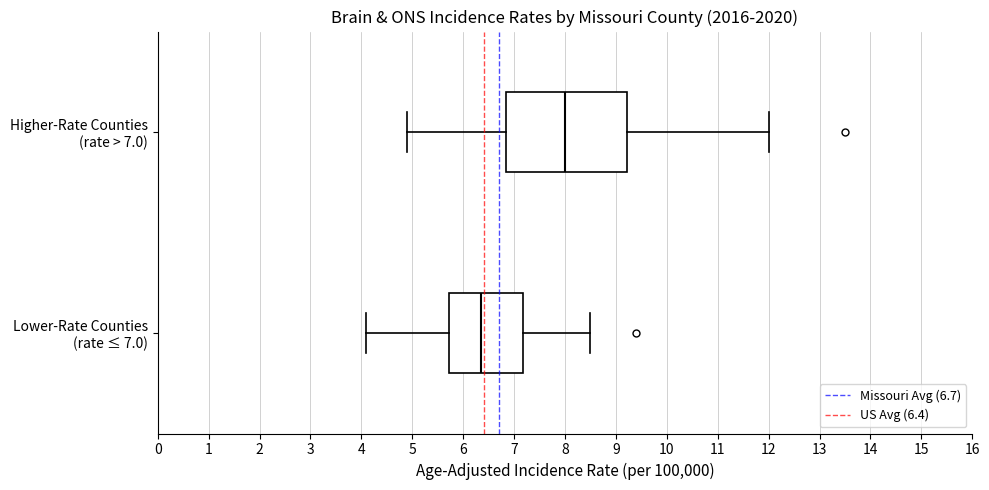

Reading bottom to top, read every box against the x-axis: the position of its median line, the range the box covers, and the ends of its whiskers. The values are not printed on the chart, so give them approximately, as read against the axis.

Lower-Rate Counties (rate ≤ 7.0): median 6.4, box 5.7 to 7.2, whiskers 4.1 to 8.5
Higher-Rate Counties (rate > 7.0): median 8.0, box 6.9 to 9.2, whiskers 4.9 to 12.0